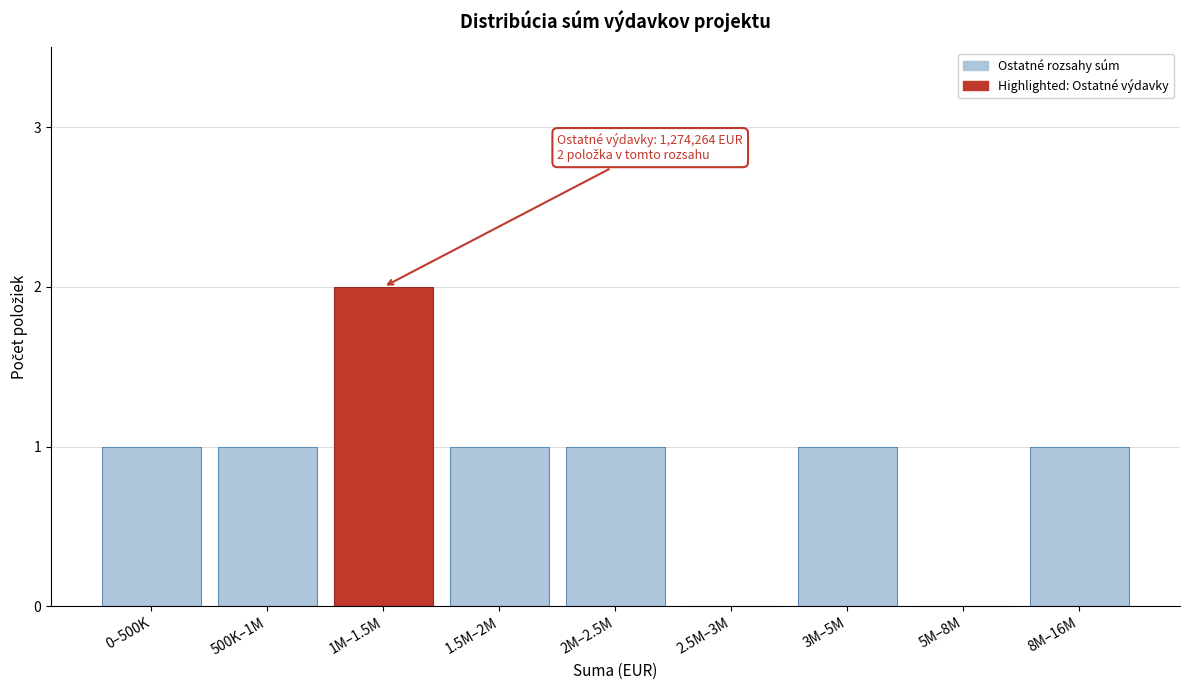

Reading left to right, list all the values displayed in this chart.

0–500K=1	500K–1M=1	1M–1.5M=2	1.5M–2M=1	2M–2.5M=1	2.5M–3M=0	3M–5M=1	5M–8M=0	8M–16M=1